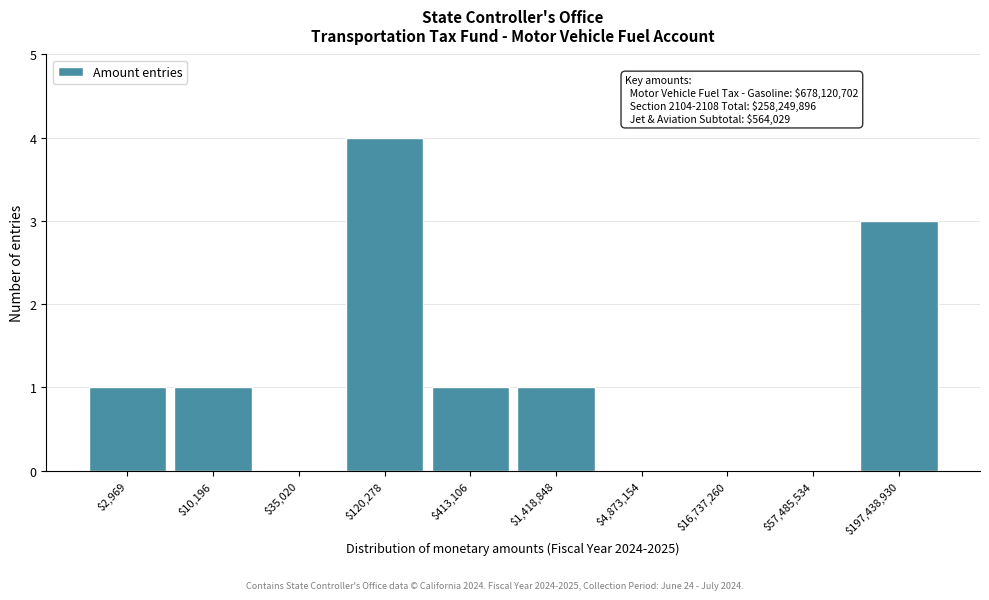

True or false: the data shows 0 at $57,485,534.

True